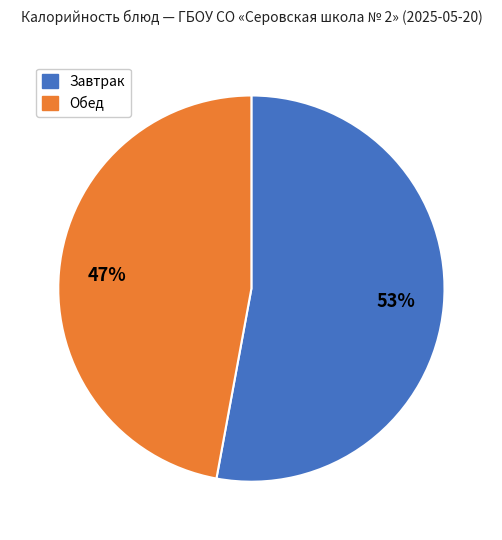

Does any single category account for the majority?

Yes